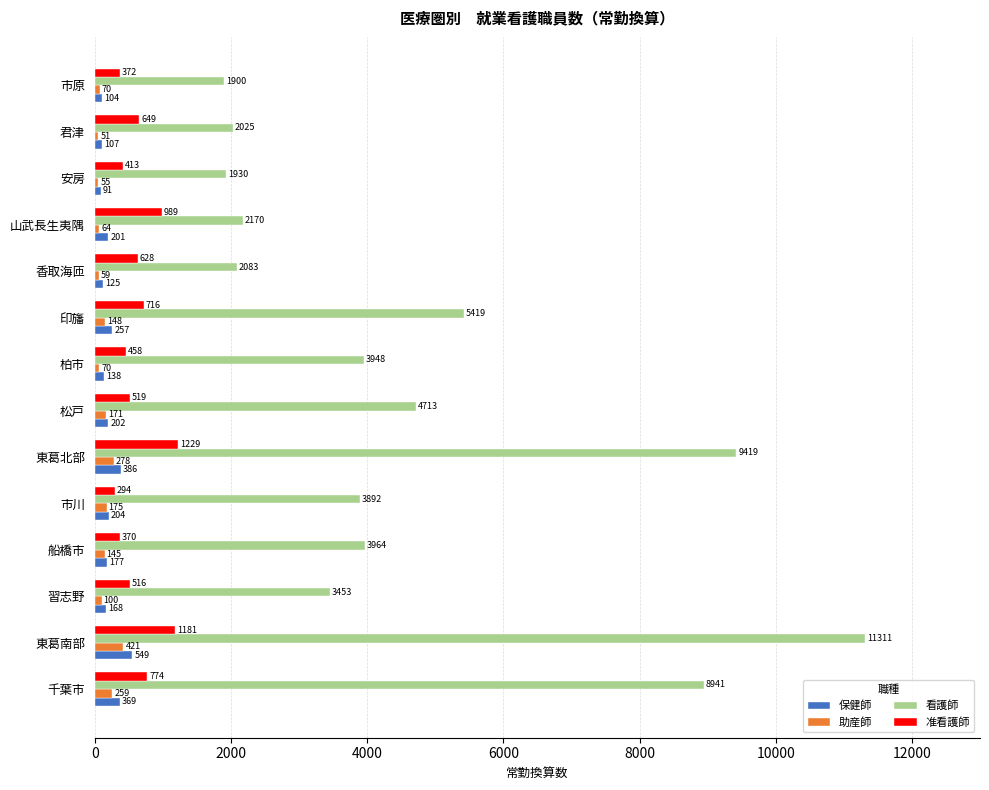

Is the value of 准看護師 at 安房 greater than the value of 助産師 at 君津?

Yes